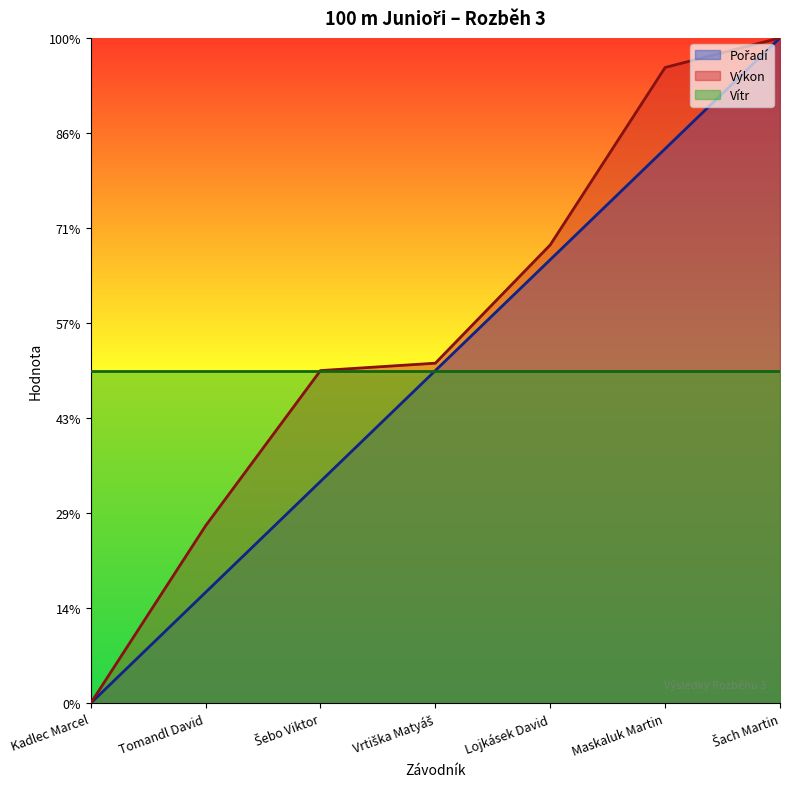

What is the sum of all Výkon values?

54.9